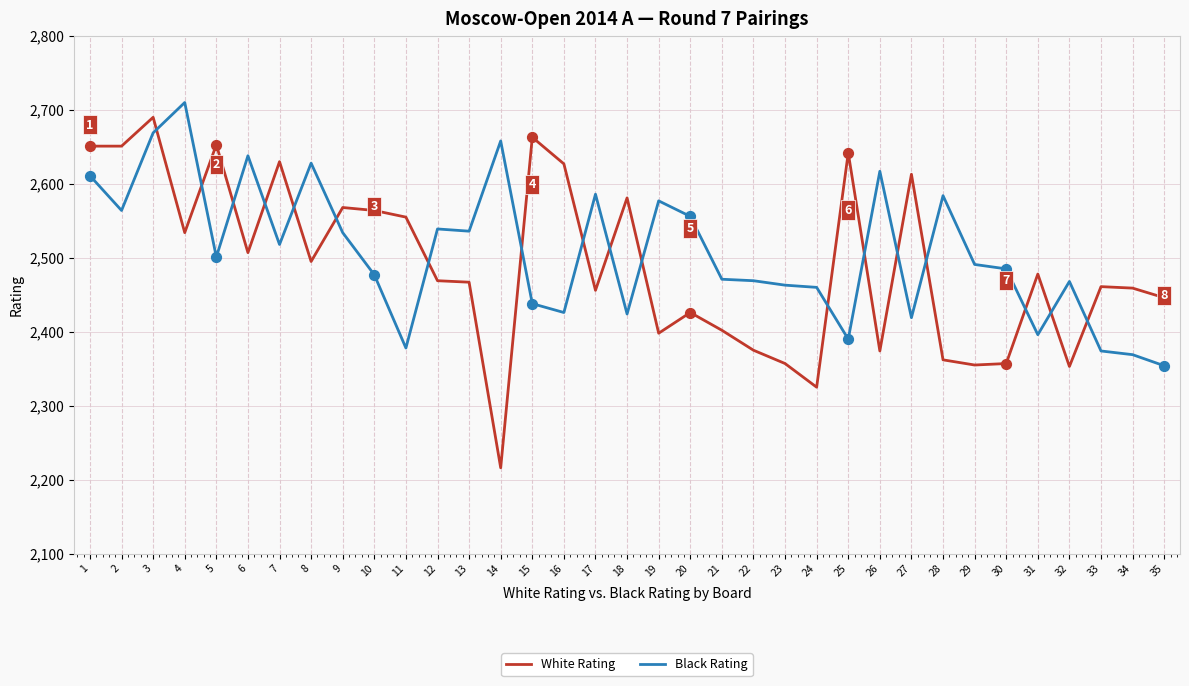

Which series changed the most between 5 and 26?

White Rating